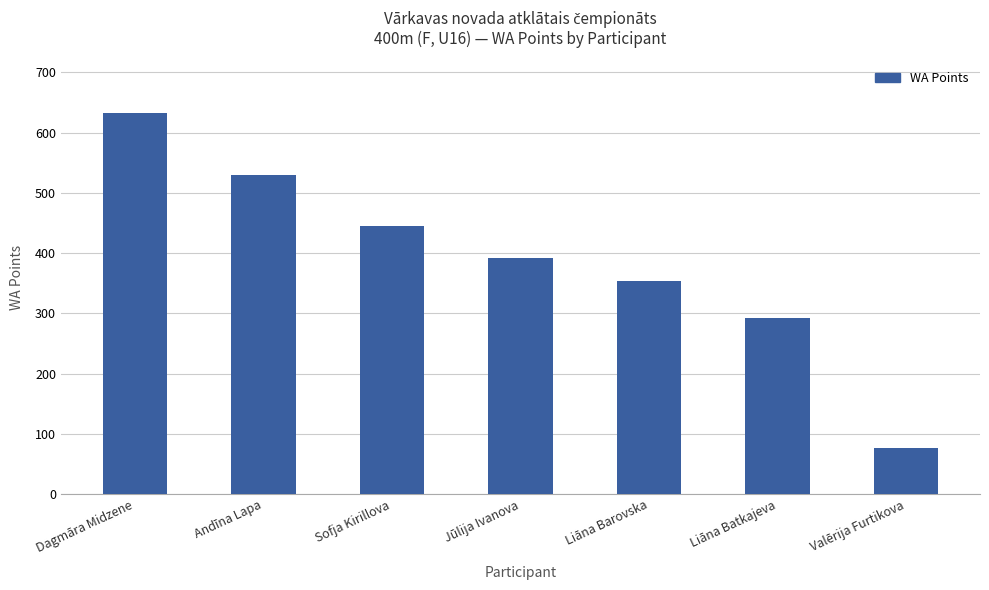

What position from the right is Jūlija Ivanova?

4